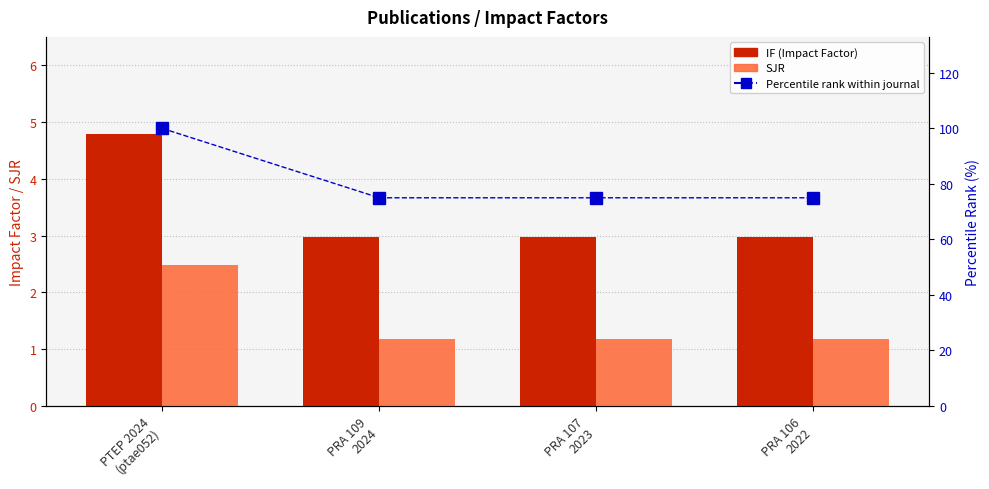

What is the total value across all series at PRA 107
2023?

79.2